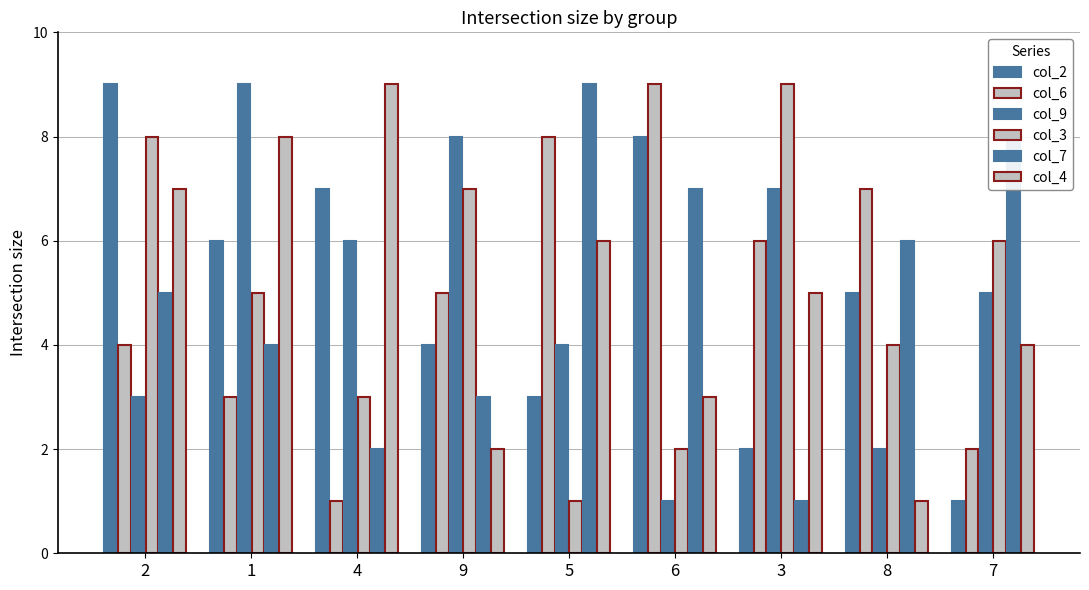

What position from the right is 3?

3